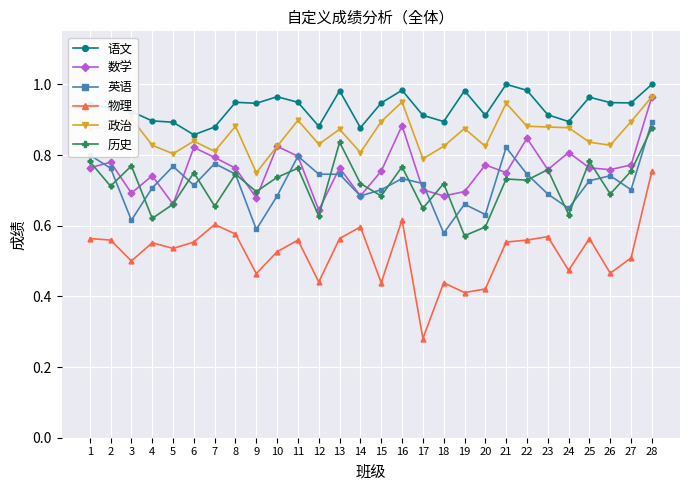

True or false: 数学 has a value of 0.7 at 17.

True